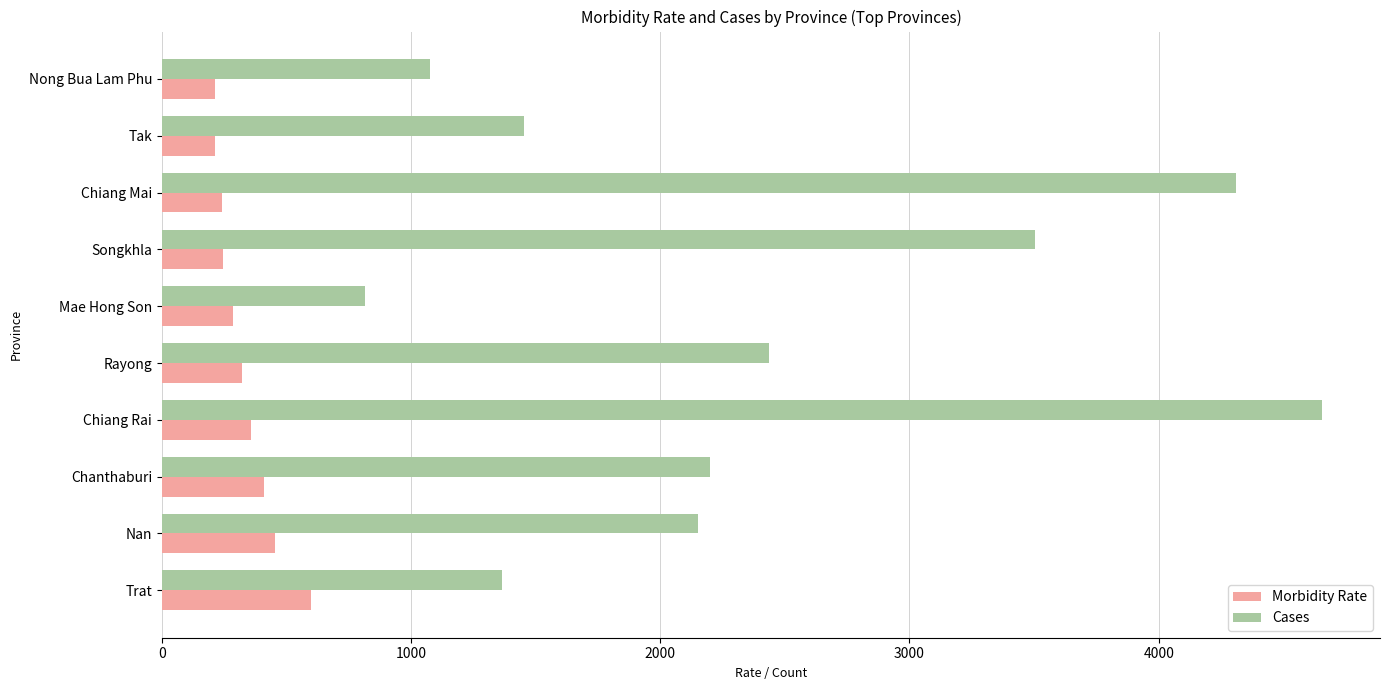

What is the average value of the Morbidity Rate series?

333.5